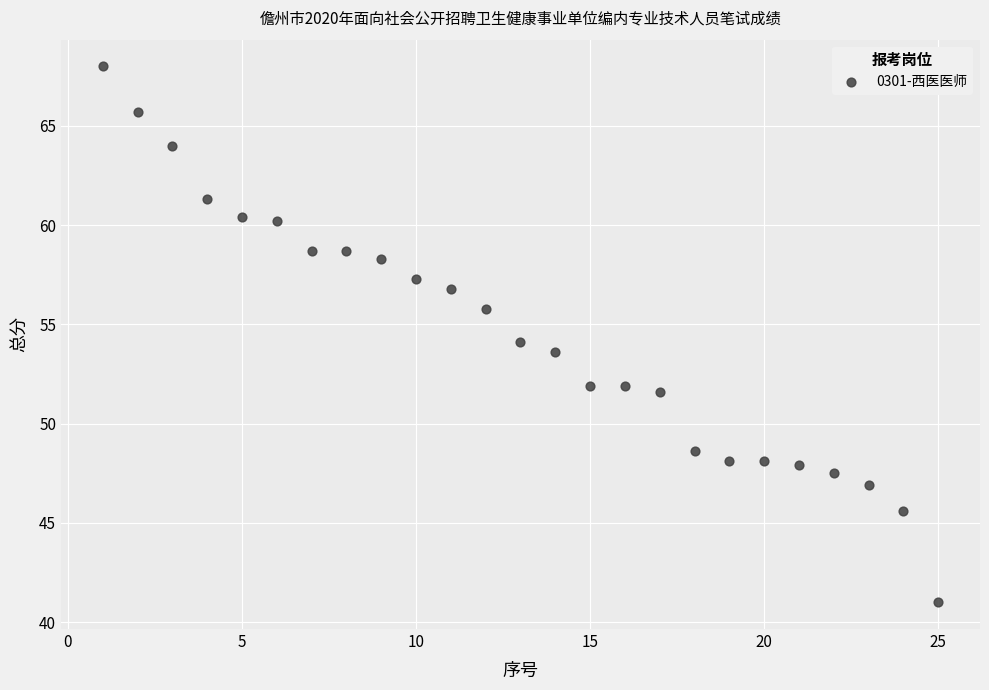

What is the range of Y values (max minus min)?

27.0